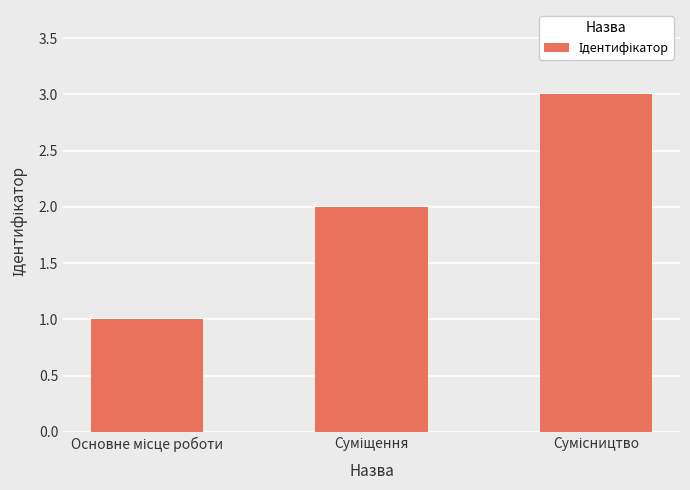

What is the maximum value shown in the chart?

3